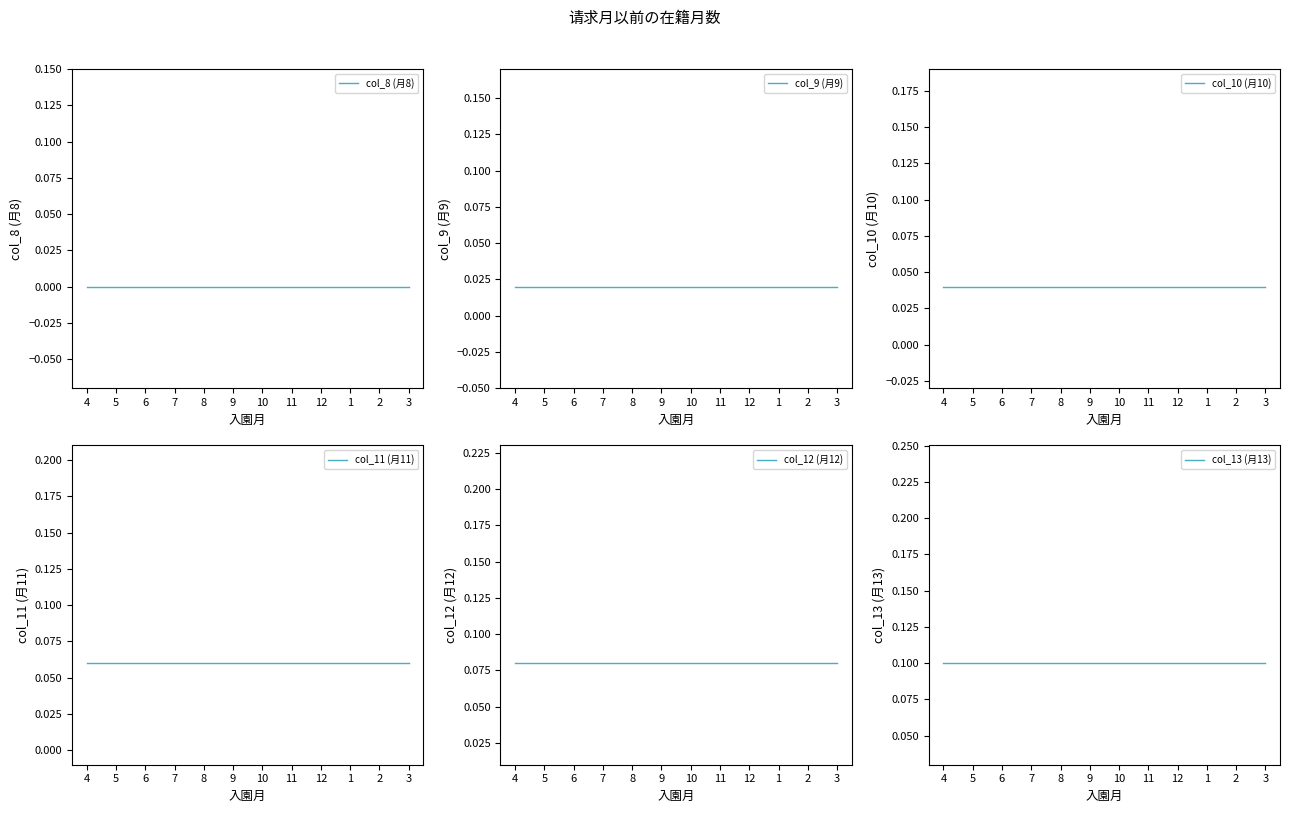

What are all the series names shown in the legend?

col_8 (月8), col_9 (月9), col_10 (月10), col_11 (月11), col_12 (月12), col_13 (月13)